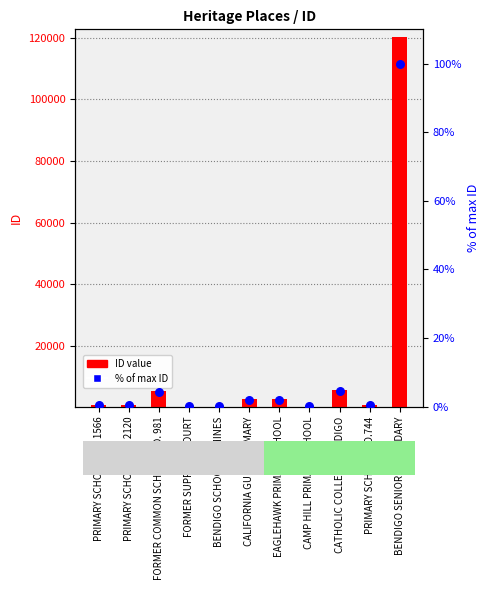

Which series reaches the minimum Y coordinate?

% of max ID